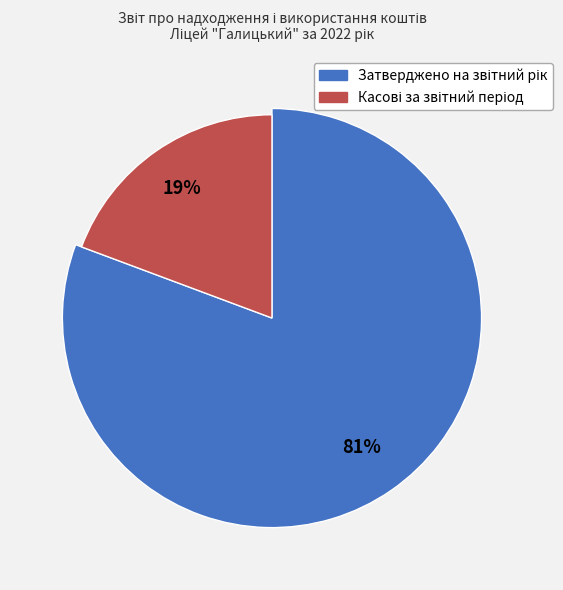

To the nearest percent, what percentage of the pie is Затверджено на звітний рік?

81%